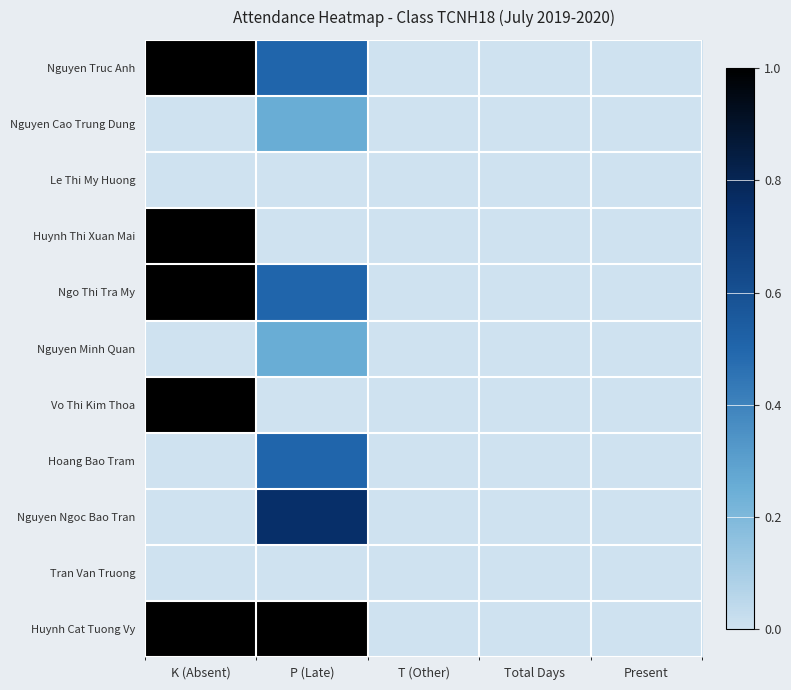

Which label corresponds to the largest value in the chart?

K (Absent)